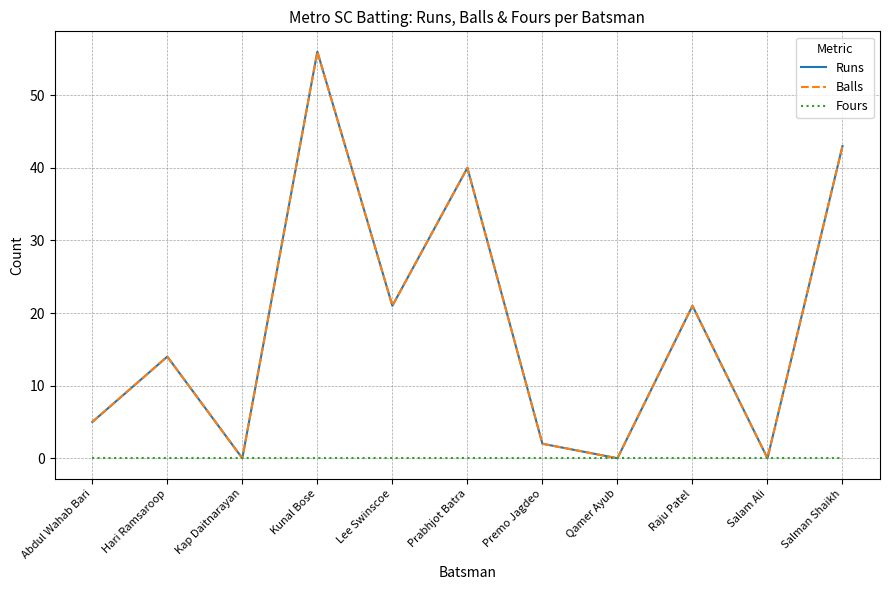

True or false: Runs has a value of 100 at Kunal Bose.

False